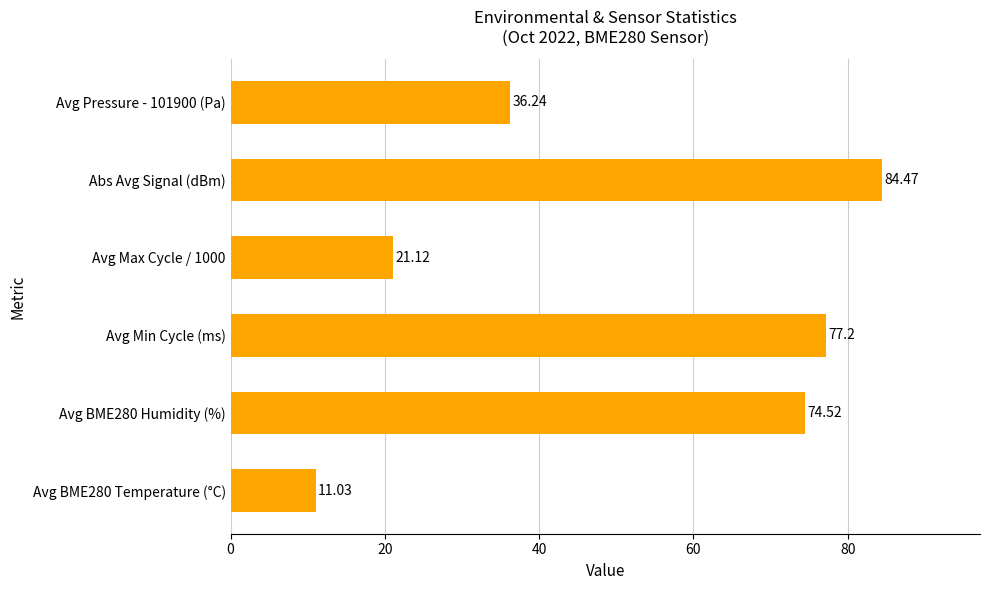

How many series are shown in this chart?

1